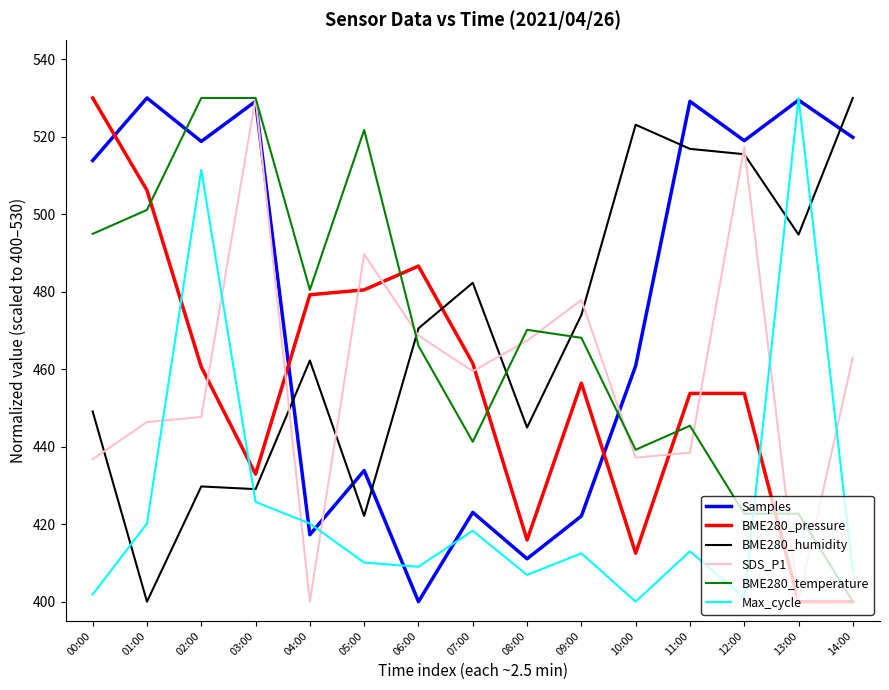

True or false: BME280_humidity and SDS_P1 cross at least once.

True